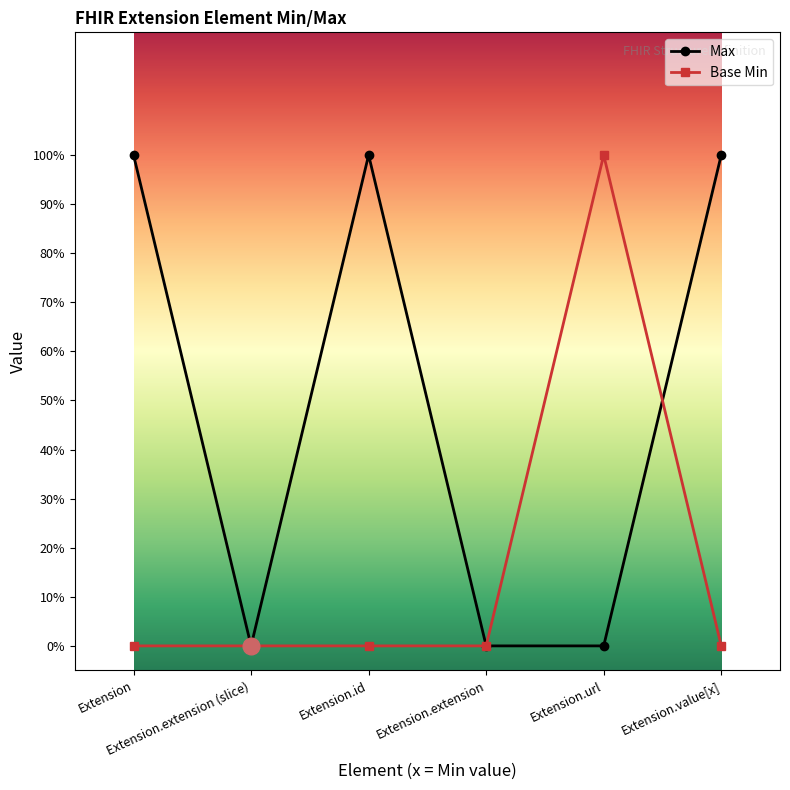

How many intersections are there between Max and Base Min?

1